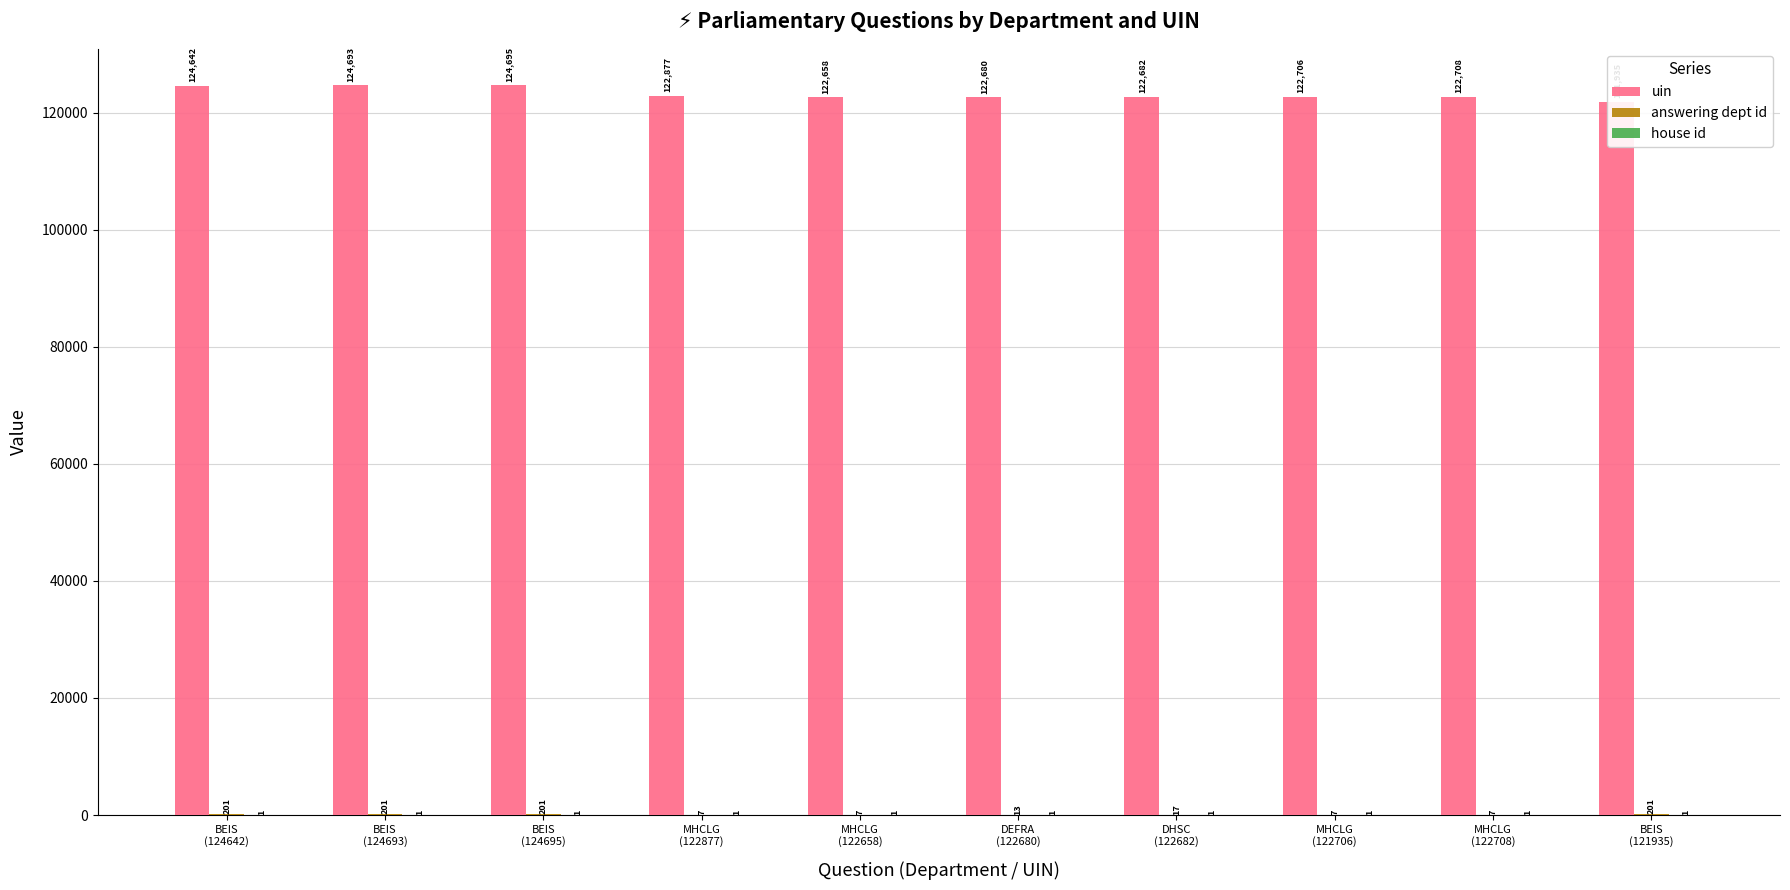

The value of house id at BEIS
(124693) is 1. True or false?

True